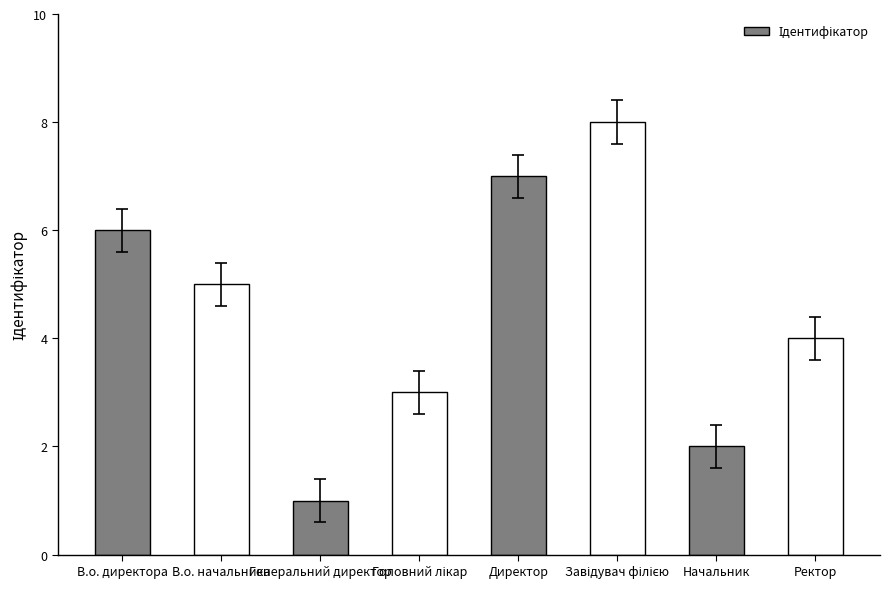

Count the values in the range 3 to 7.

5